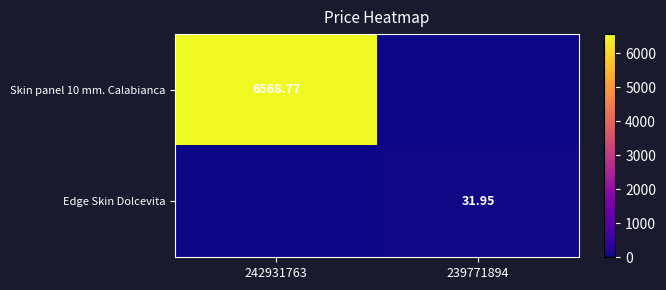

What is the difference between the highest and lowest values at 242931763?

6568.8